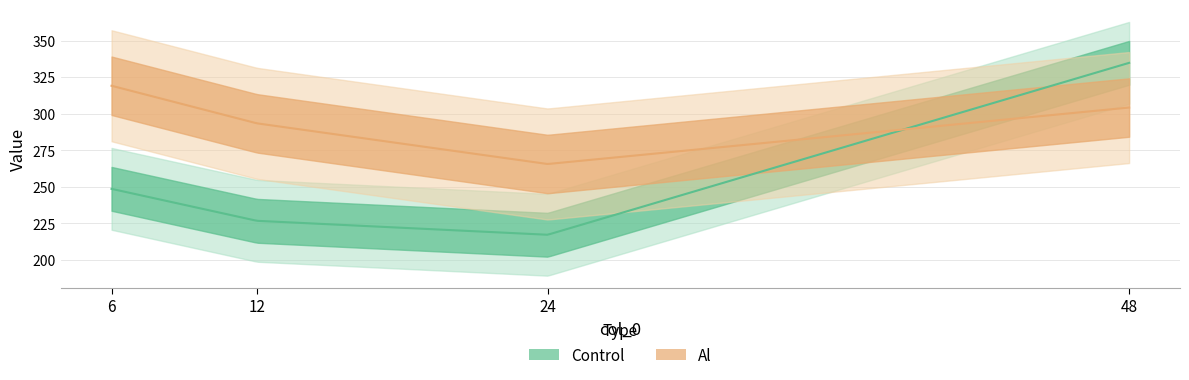

What is the total value across all series at 12?

520.2